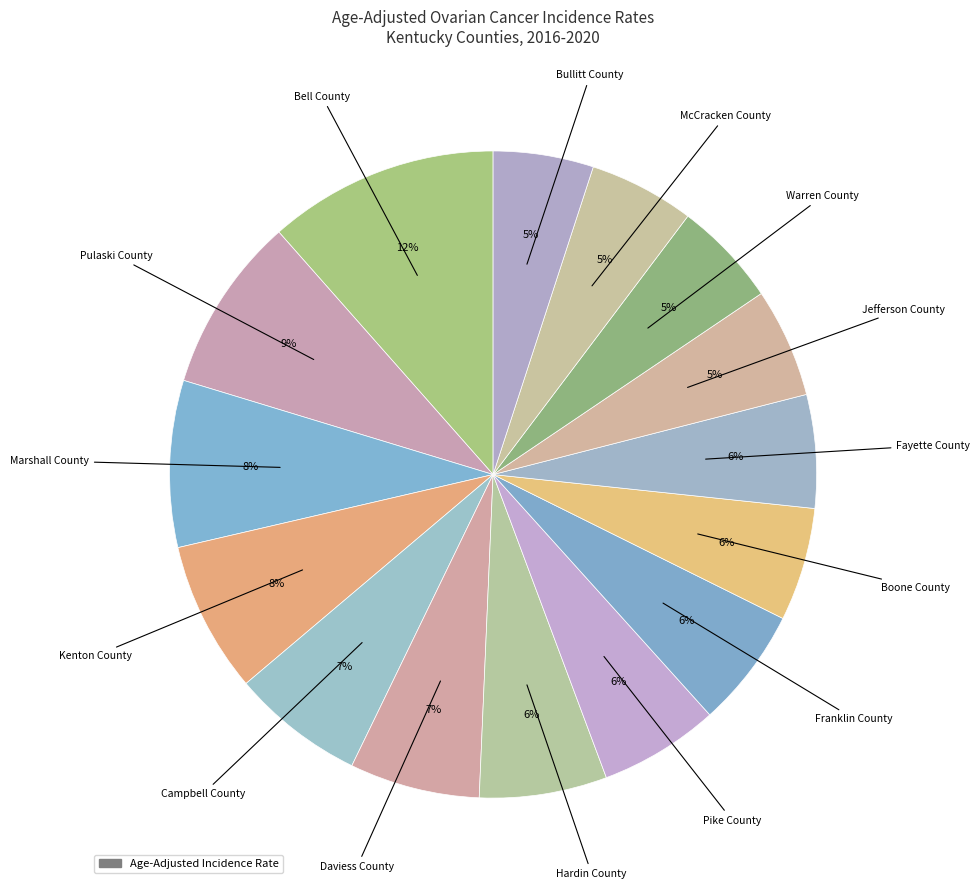

Count the number of slices in the pie.

15